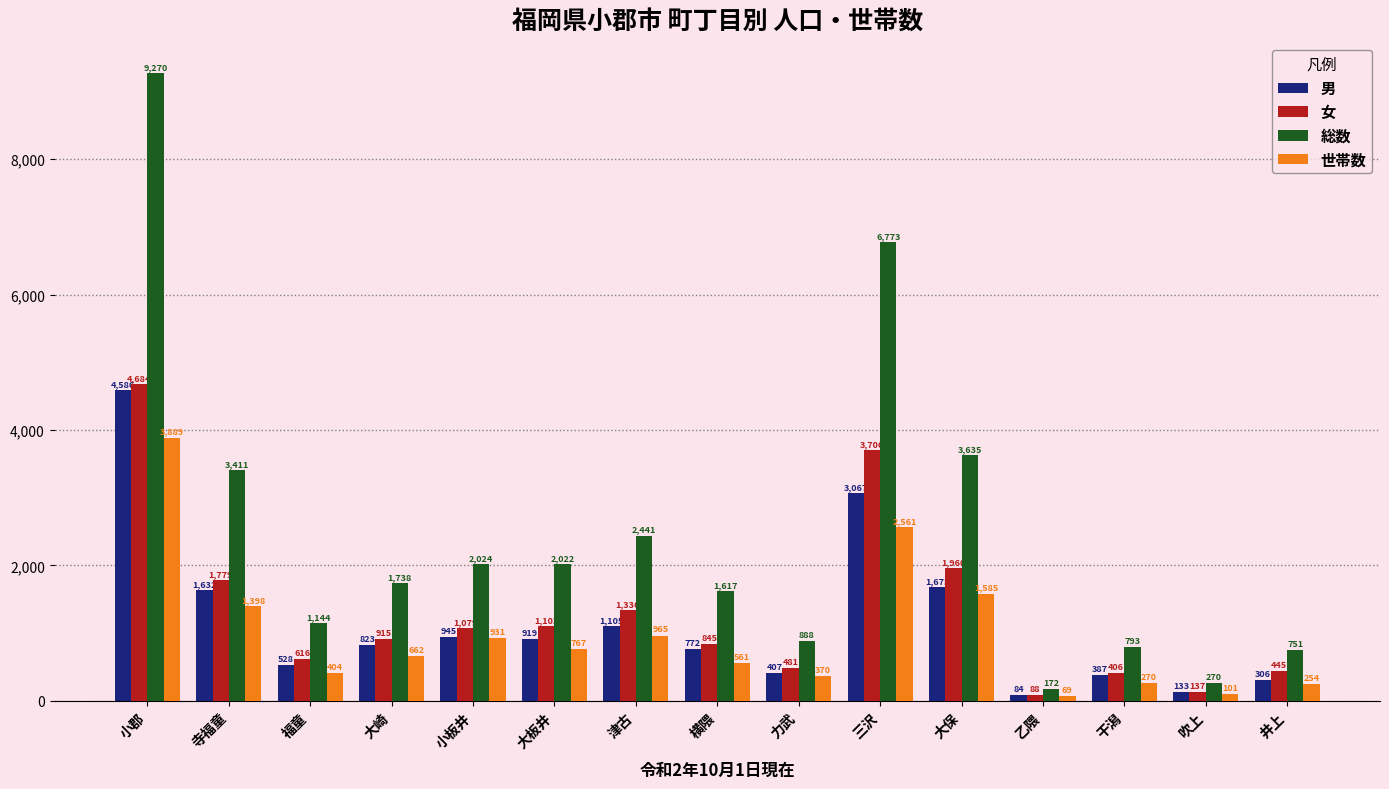

Reading right to left, transcribe all the data shown in this chart.

男: 井上=306	吹上=133	干潟=387	乙隈=84	大保=1675	三沢=3067	力武=407	横隈=772	津古=1105	大板井=919	小板井=945	大崎=823	福童=528	寺福童=1632	小郡=4586
女: 井上=445	吹上=137	干潟=406	乙隈=88	大保=1960	三沢=3706	力武=481	横隈=845	津古=1336	大板井=1103	小板井=1079	大崎=915	福童=616	寺福童=1779	小郡=4684
総数: 井上=751	吹上=270	干潟=793	乙隈=172	大保=3635	三沢=6773	力武=888	横隈=1617	津古=2441	大板井=2022	小板井=2024	大崎=1738	福童=1144	寺福童=3411	小郡=9270
世帯数: 井上=254	吹上=101	干潟=270	乙隈=69	大保=1585	三沢=2561	力武=370	横隈=561	津古=965	大板井=767	小板井=931	大崎=662	福童=404	寺福童=1398	小郡=3889